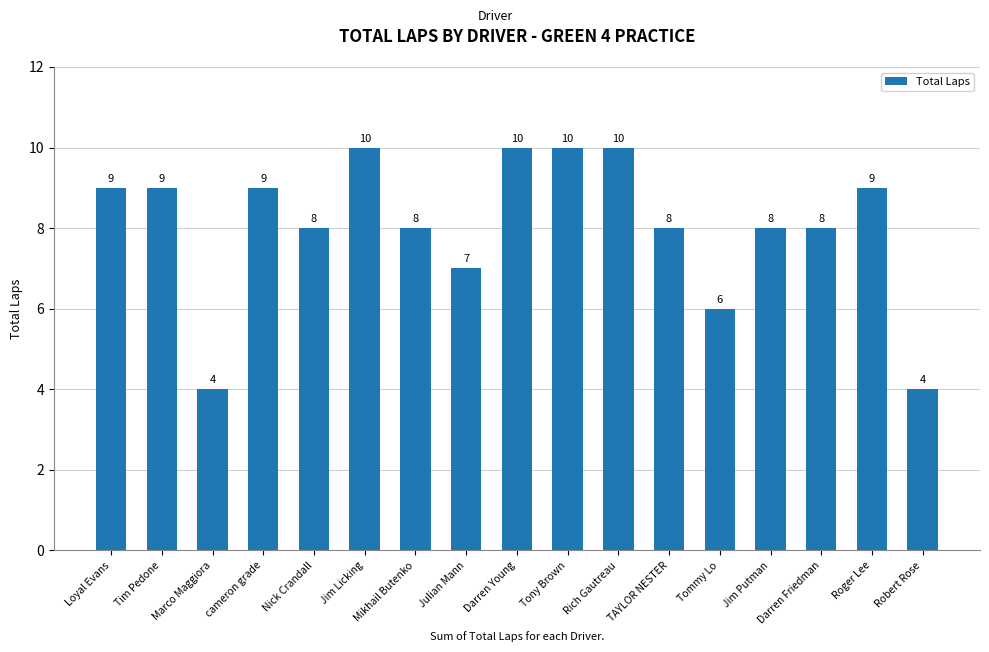

What is the greatest value displayed?

10